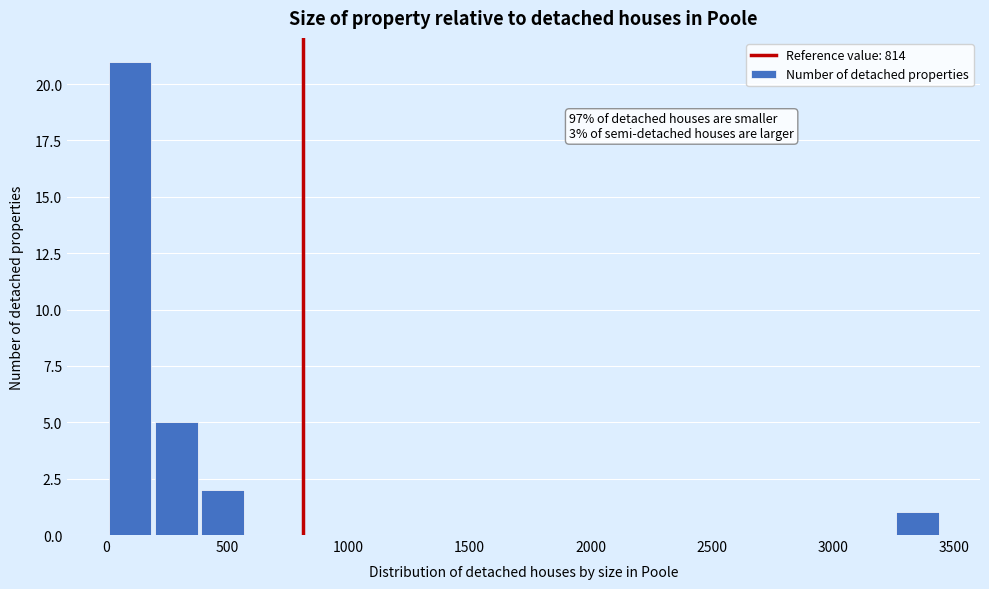

Around what value on the x-axis is the tallest bar? Give the approximate position of its centre, as read against the axis.

100